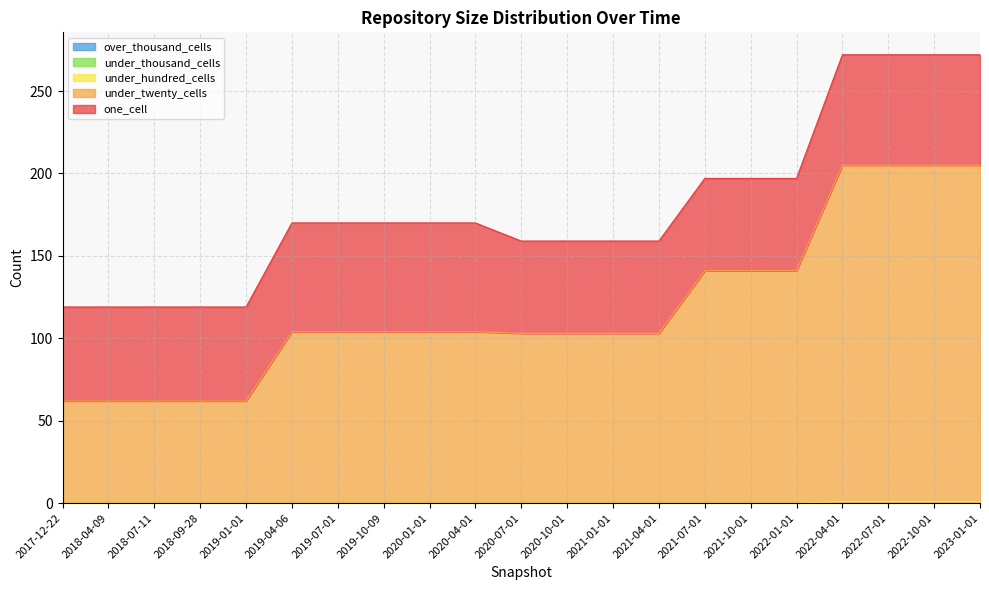

Where is under_twenty_cells nearest to the value 133?

2021-07-01